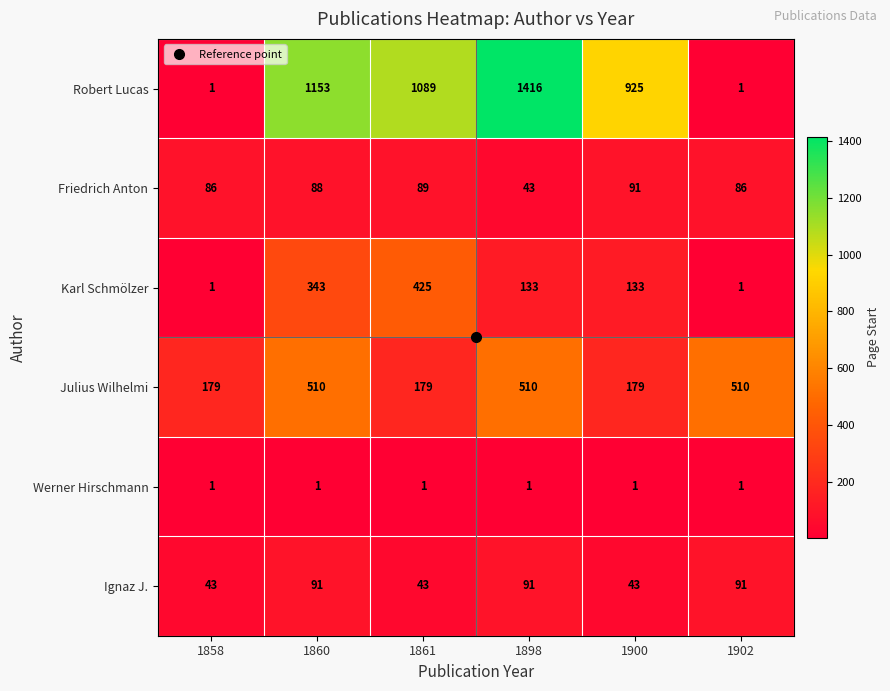

Which series has the largest range (max minus min)?

Robert Lucas